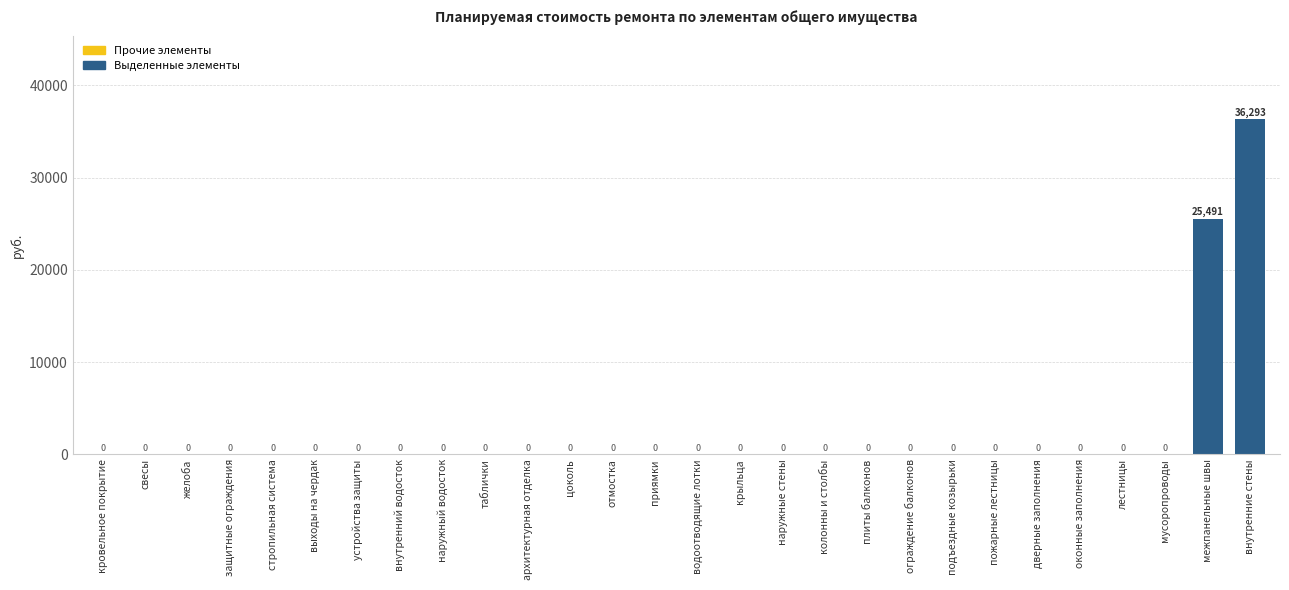

Which category has the highest value across all series?

внутренние стены